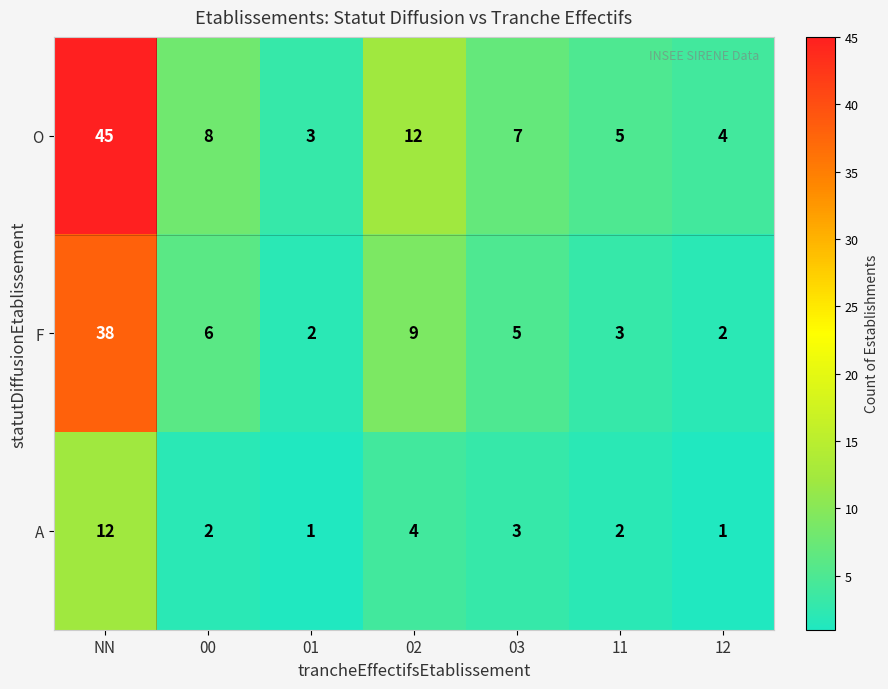

At which label does O first exceed 7?

NN